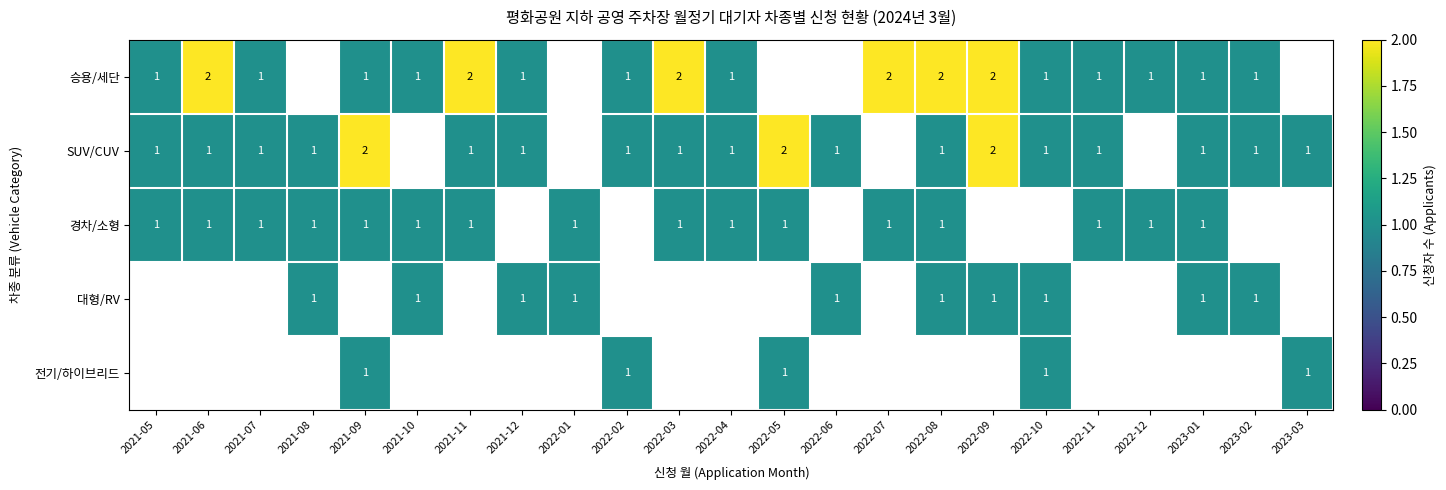

The value of SUV/CUV at 2022-08 is 1. True or false?

True